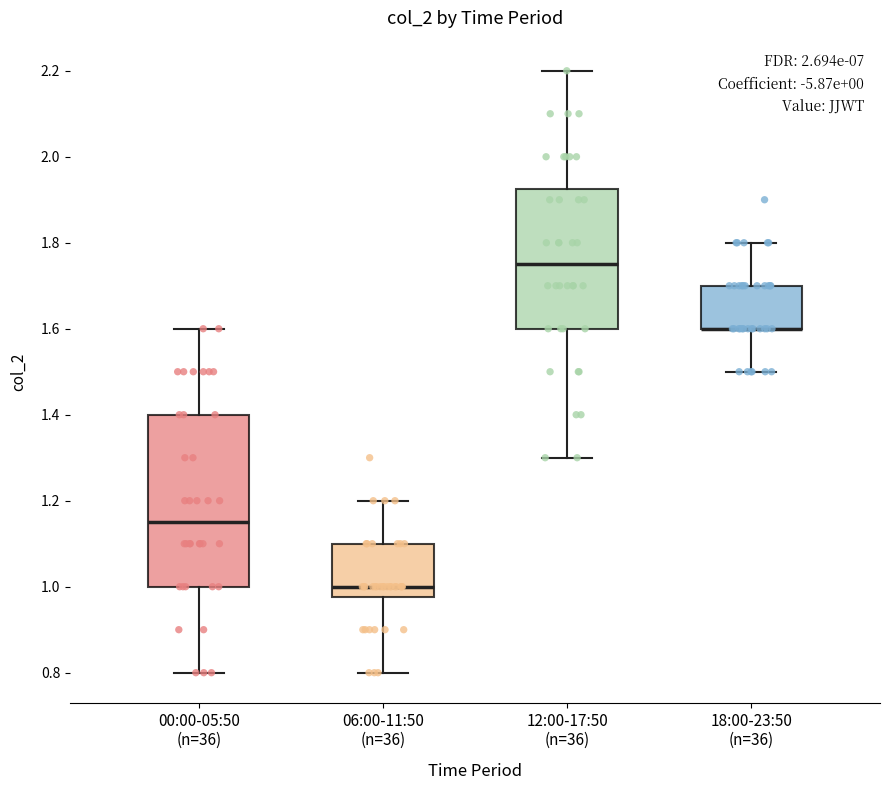

Where does the lower whisker of the box for 12:00-17:50 (n=36) end on the y-axis? The values are not printed on the chart, so give them approximately, as read against the axis.

1.30